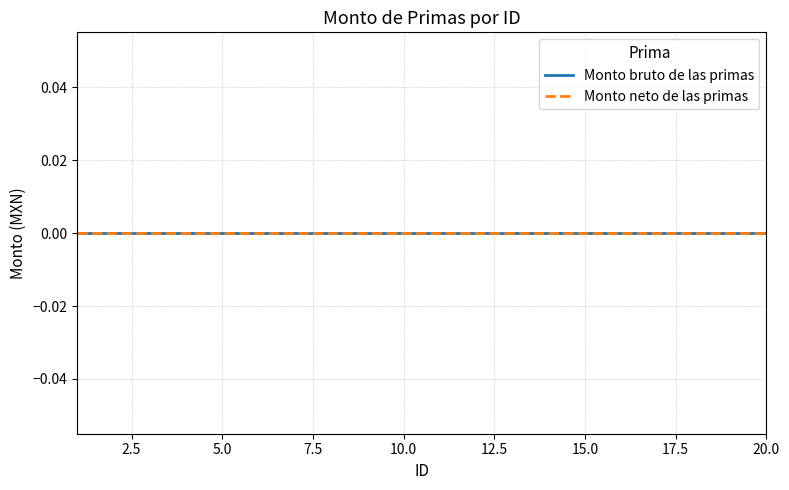

What is the minimum value for ID?

1